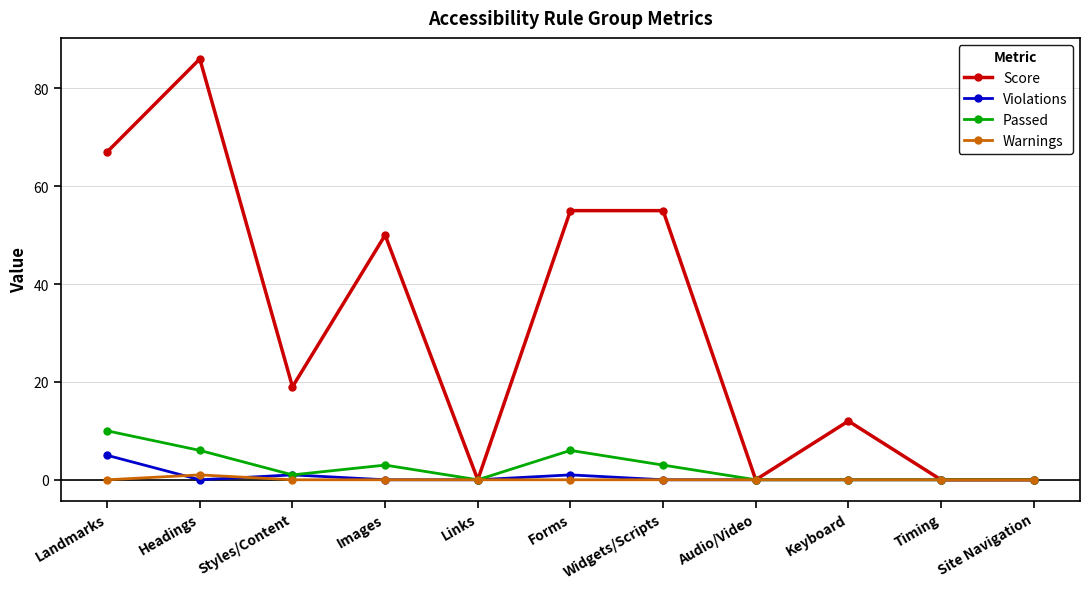

What position from the left is Forms?

6